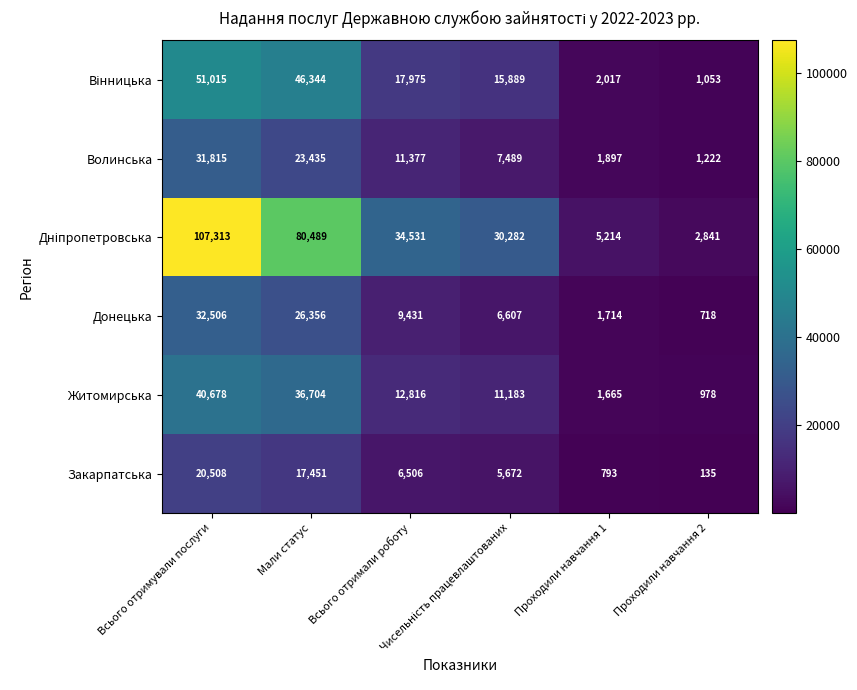

At how many categories does at least one series exceed 27065?

4